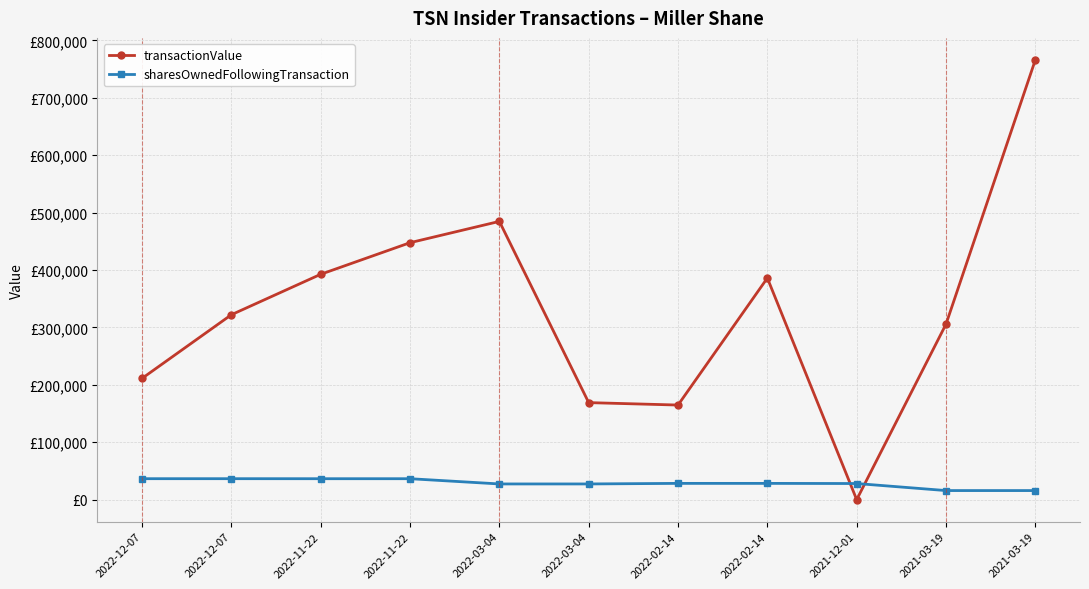

At 2022-03-04, list the series in order from largest to smallest.

transactionValue, sharesOwnedFollowingTransaction